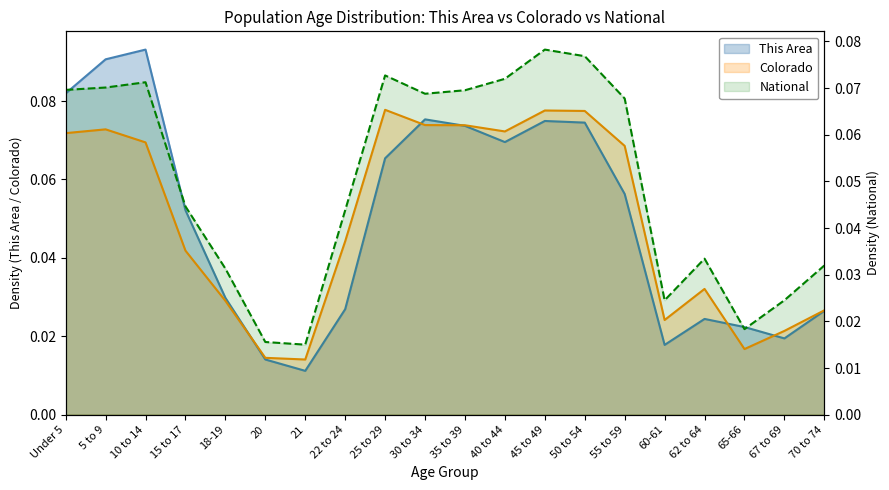

Which category has the highest value in the Colorado series?

25 to 29